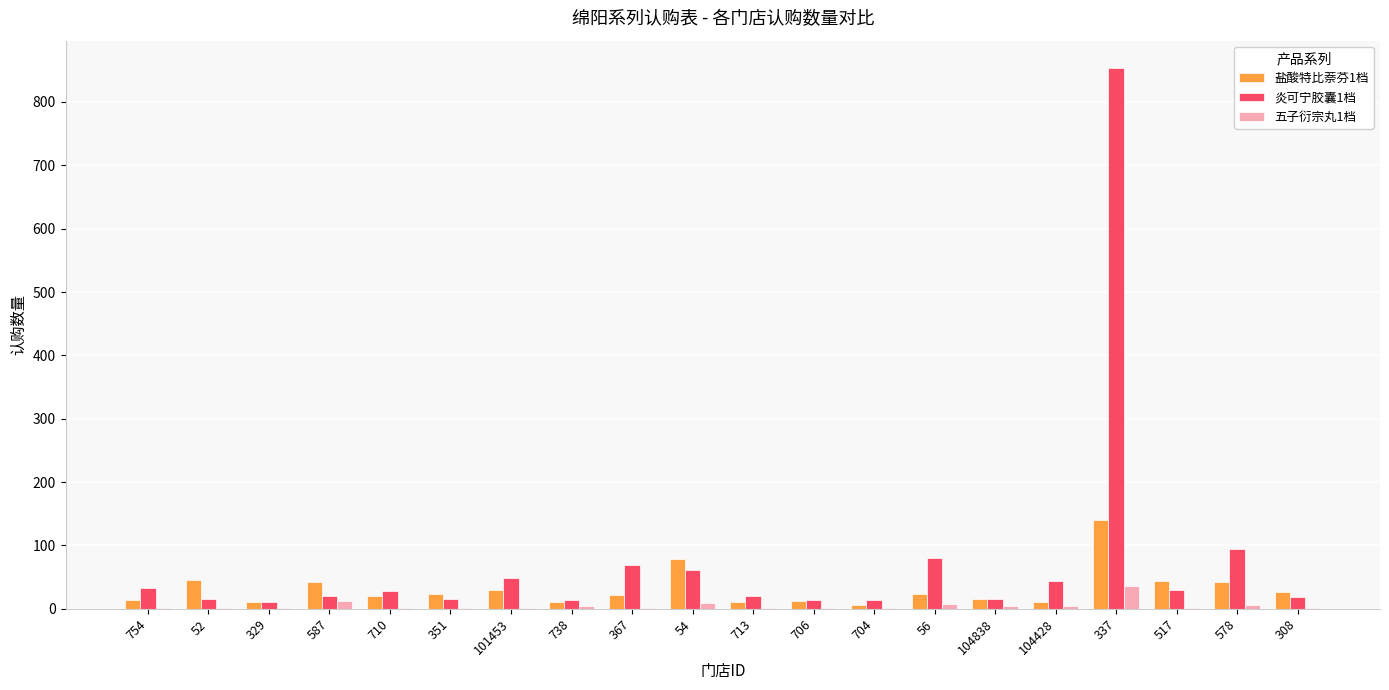

What is the spread (max minus min) of values at 308?

24